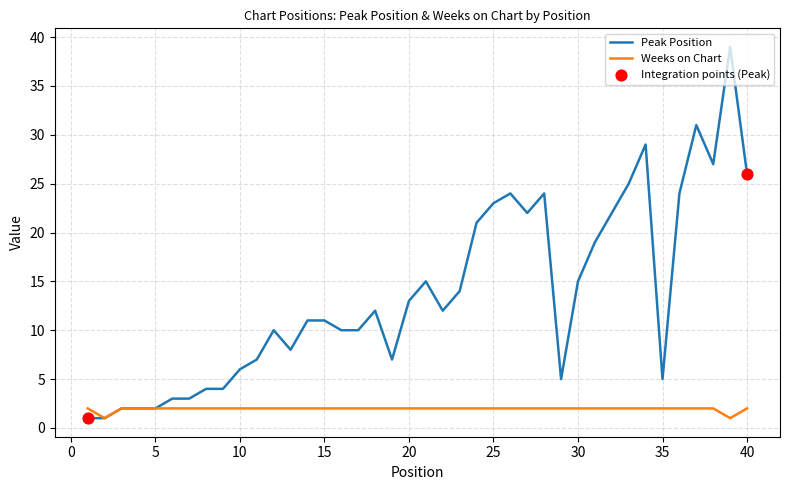

Which series has the largest total across all categories?

Peak Position